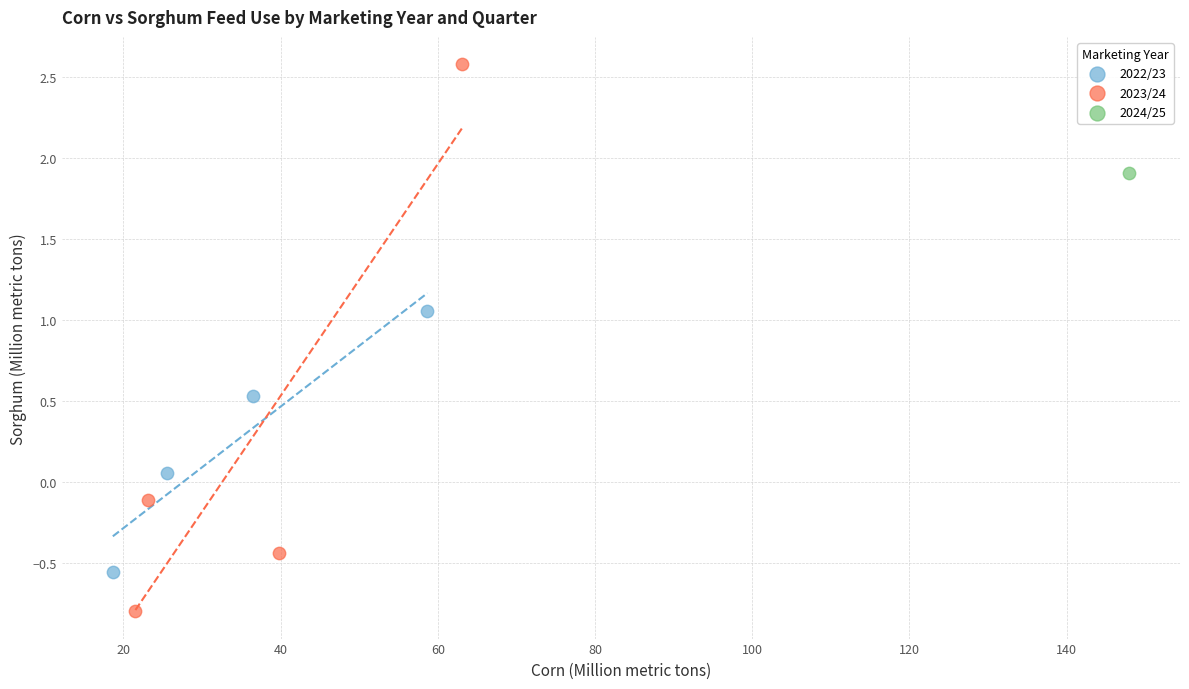

Which series reaches the maximum Y coordinate?

2023/24